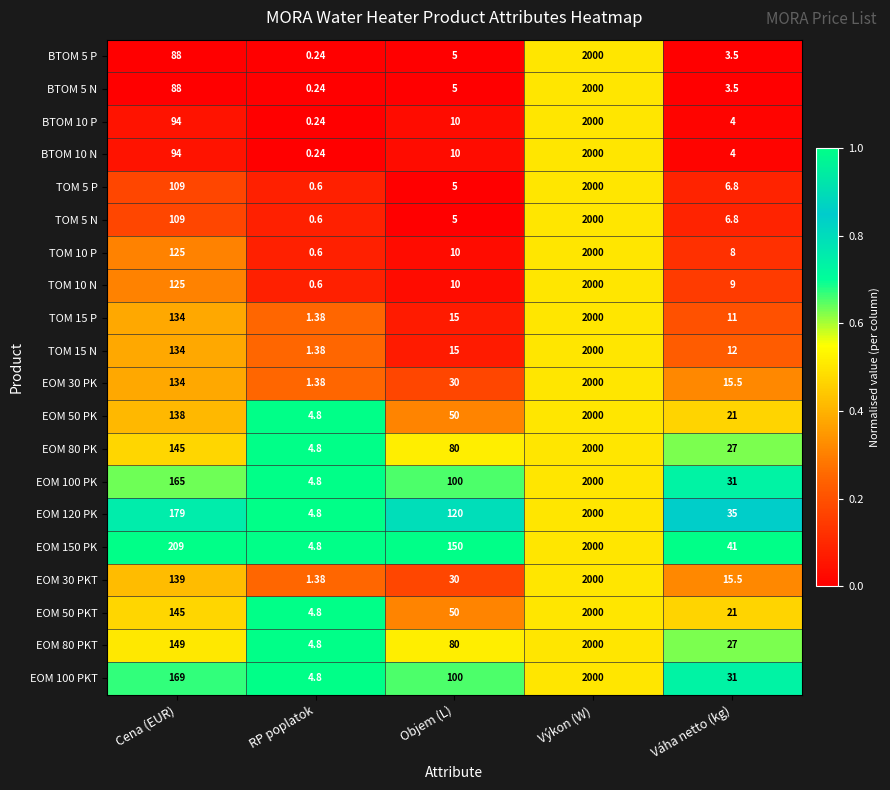

At which category does the chart reach its minimum across all series?

RP poplatok